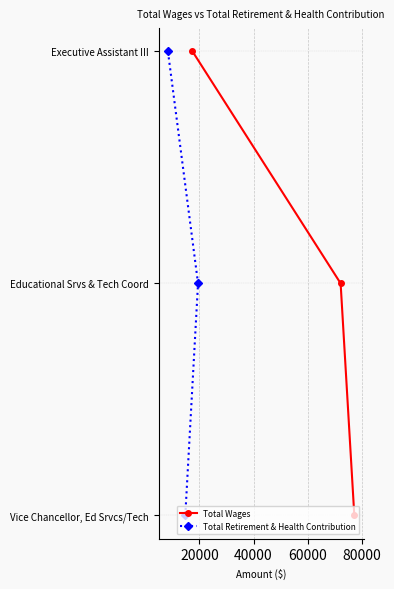

What is the difference between the Total Retirement & Health Contribution values at 40000 and 20000?

1